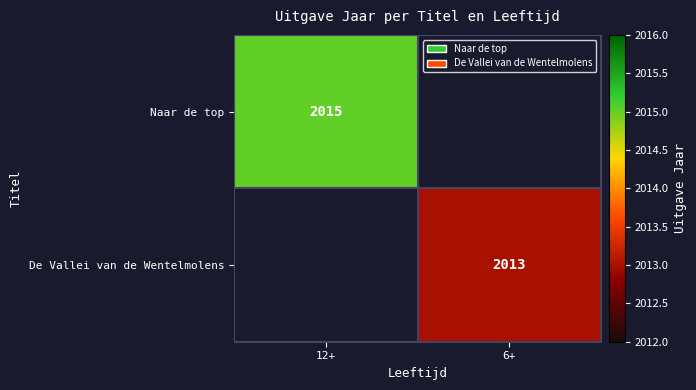

The value of Naar de top at 12+ is 3382.4. True or false?

False